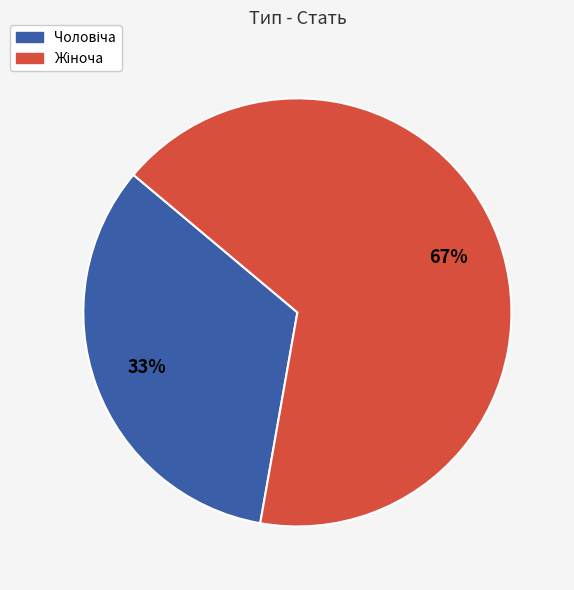

To the nearest percent, what is the average slice percentage?

50%